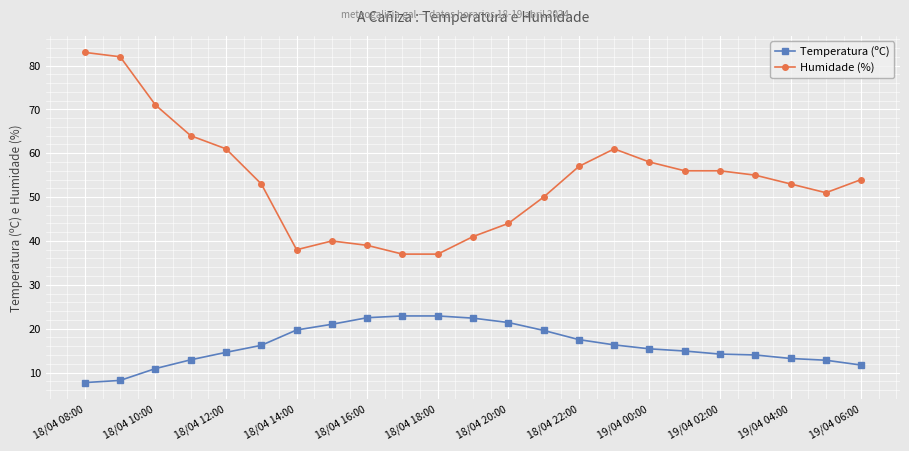

List the series in order of their overall mean, highest first.

Humidade (%), Temperatura (ºC)